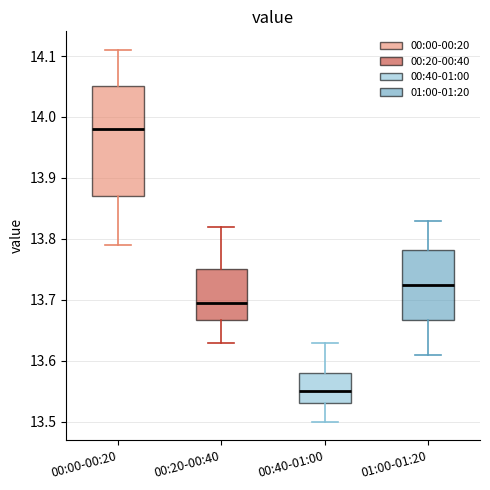

Which box's median line is the lowest?

00:40-01:00